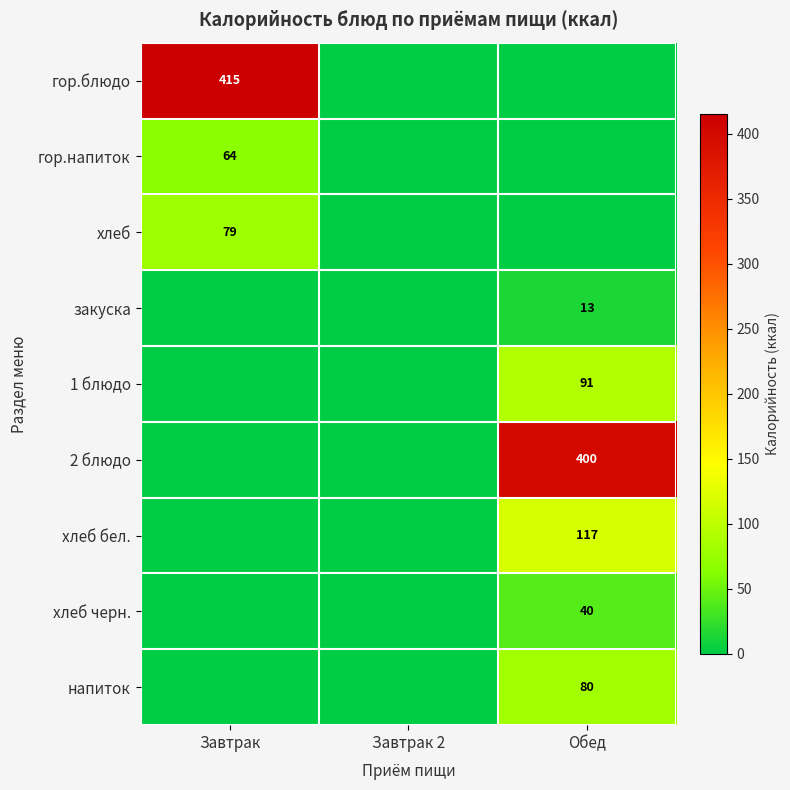

The хлеб бел. series shows 74 at Обед. True or false?

False